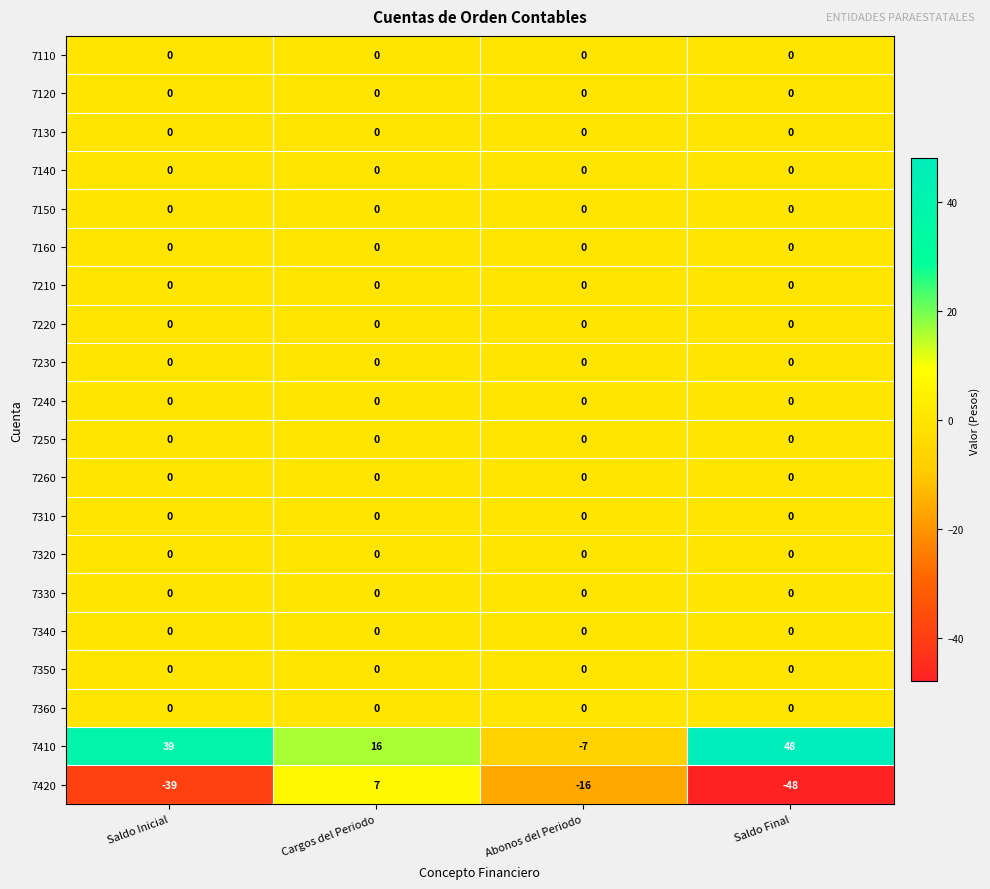

True or false: 7240 has a value of 0 at Abonos del Periodo.

True